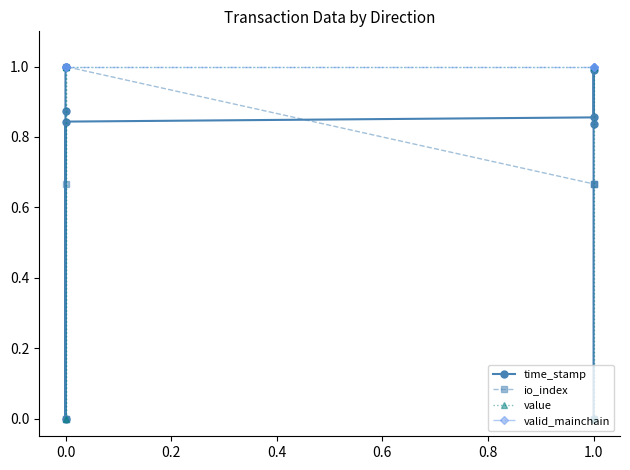

What is the greatest value displayed?

1.0